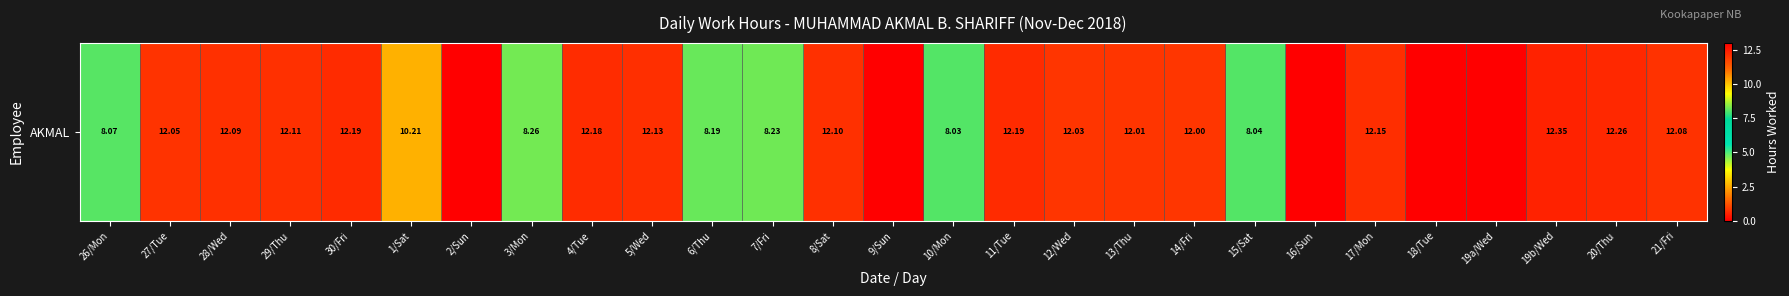

Between 8/Sat and 6/Thu, which is larger?

8/Sat